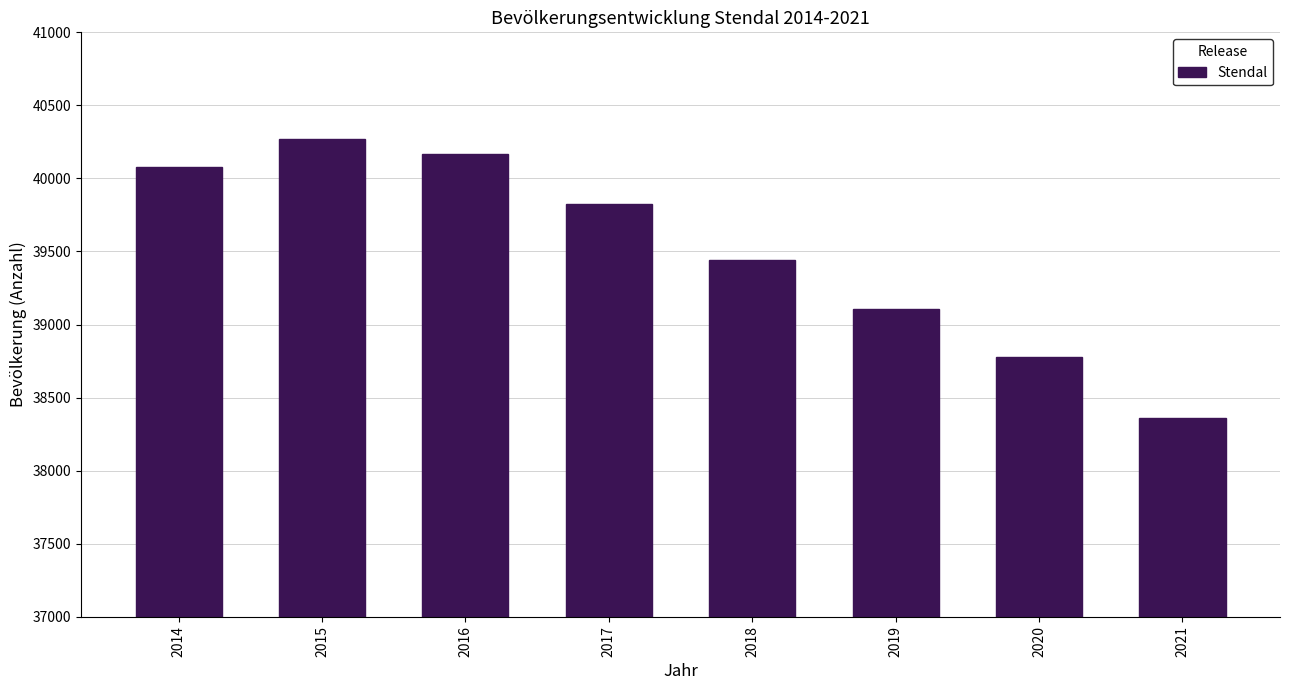

Reading left to right, list all the values displayed in this chart.

40079	40269	40164	39822	39439	39103	38778	38359